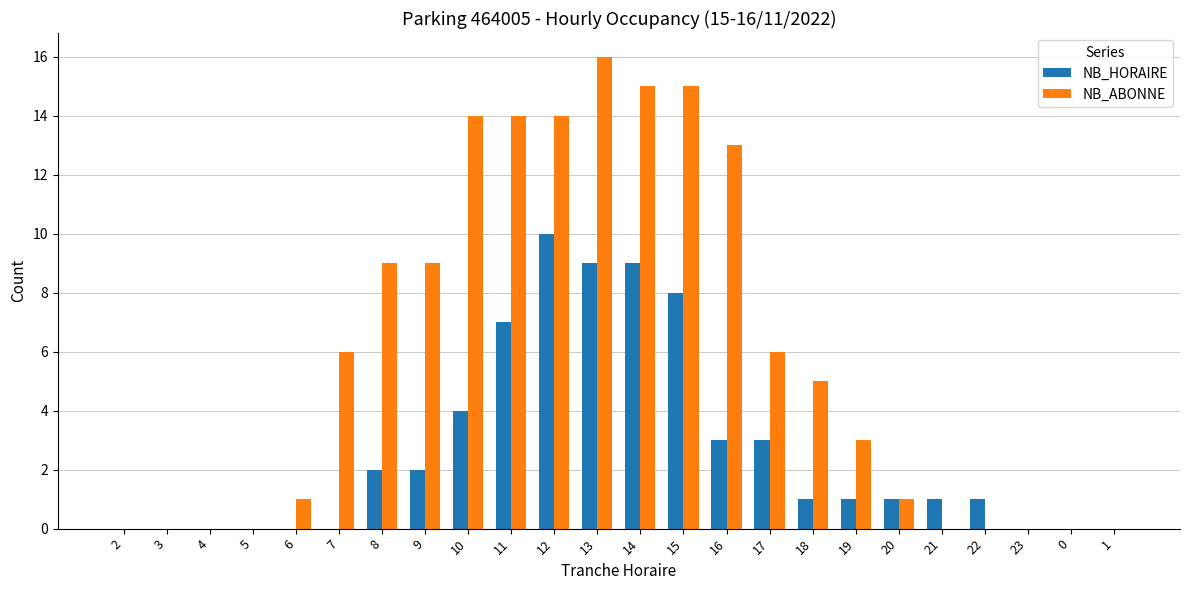

What is the average value of the NB_HORAIRE series?

3